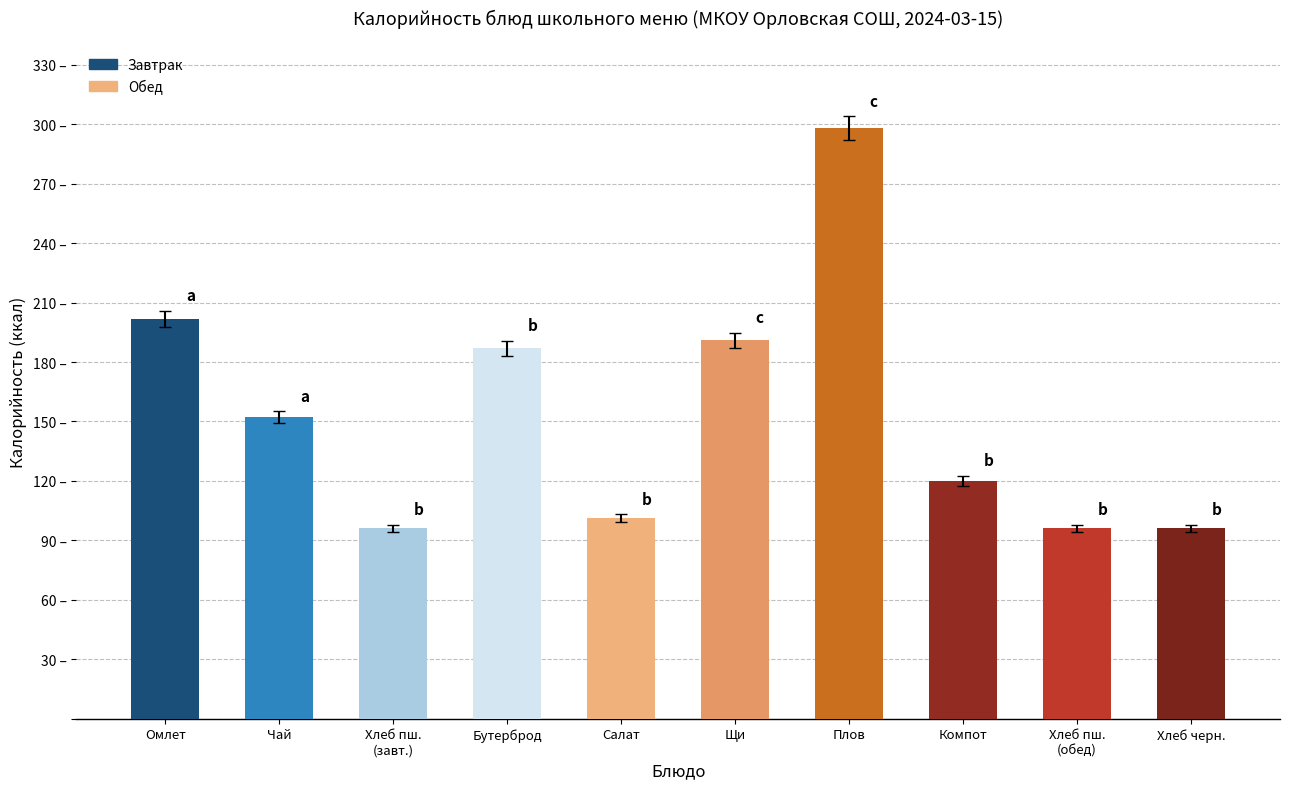

What is the sum of all values?

1538.7